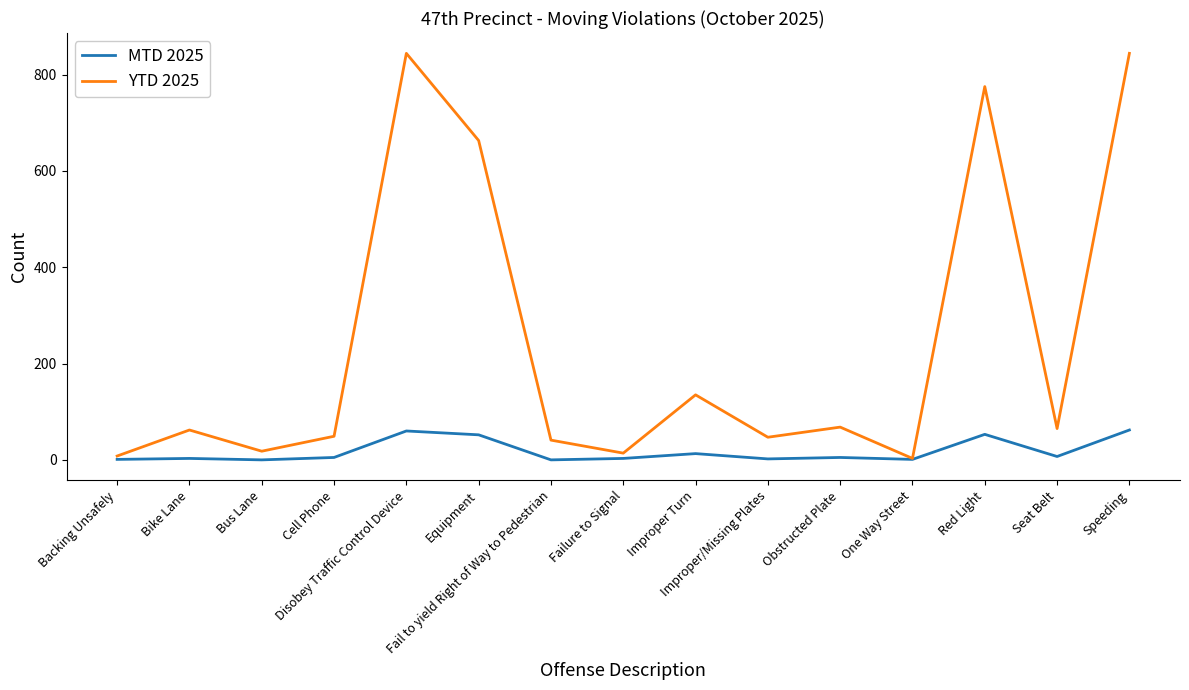

What is the highest value of the MTD 2025 series?

62